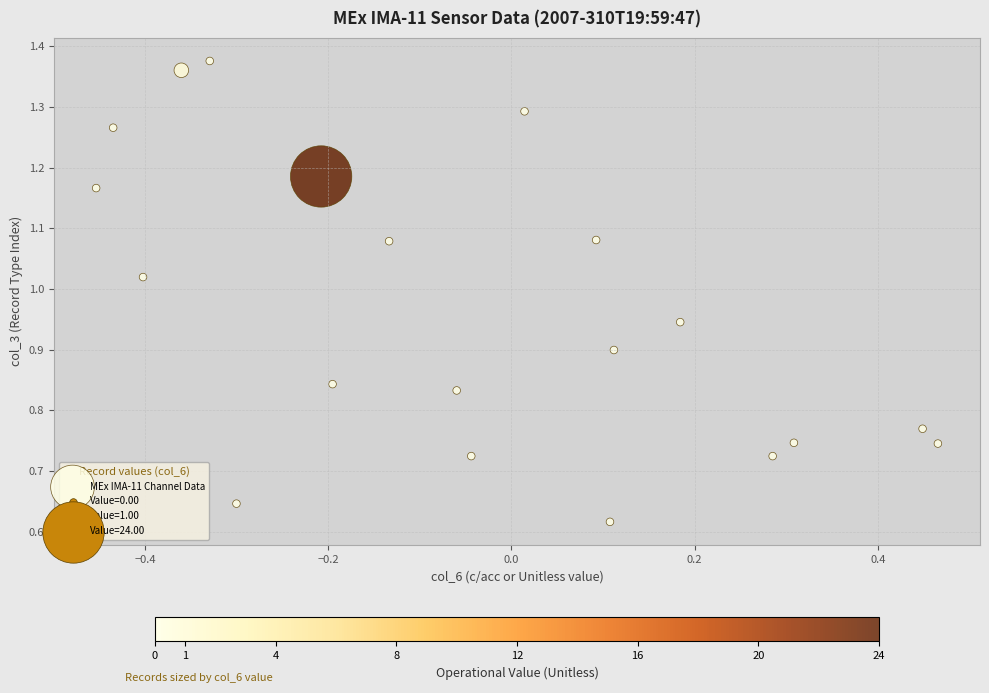

Count the number of points in this scatter plot.

20